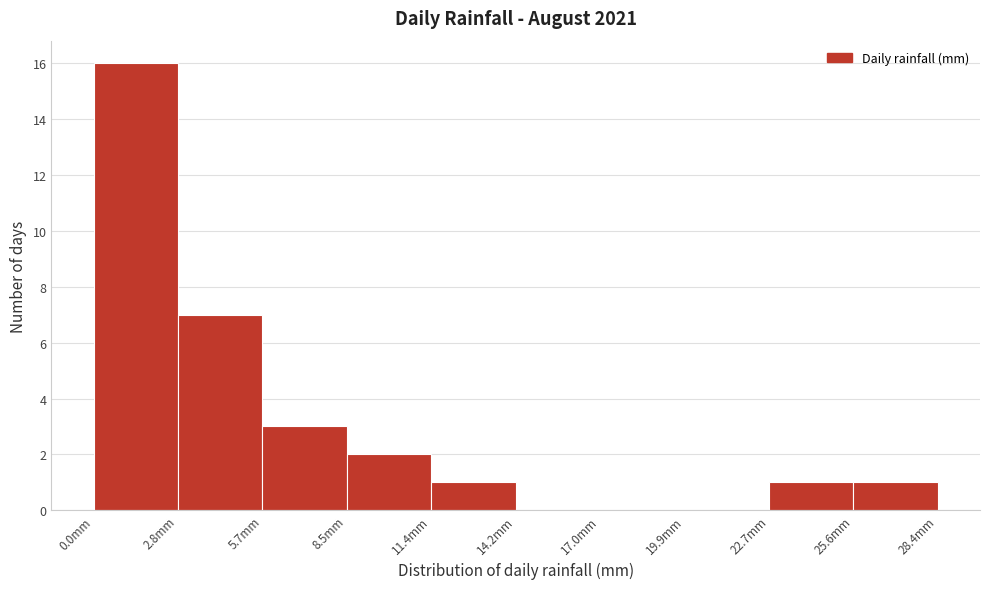

Which range on the x-axis has the tallest bar?

0.0 to 3.0